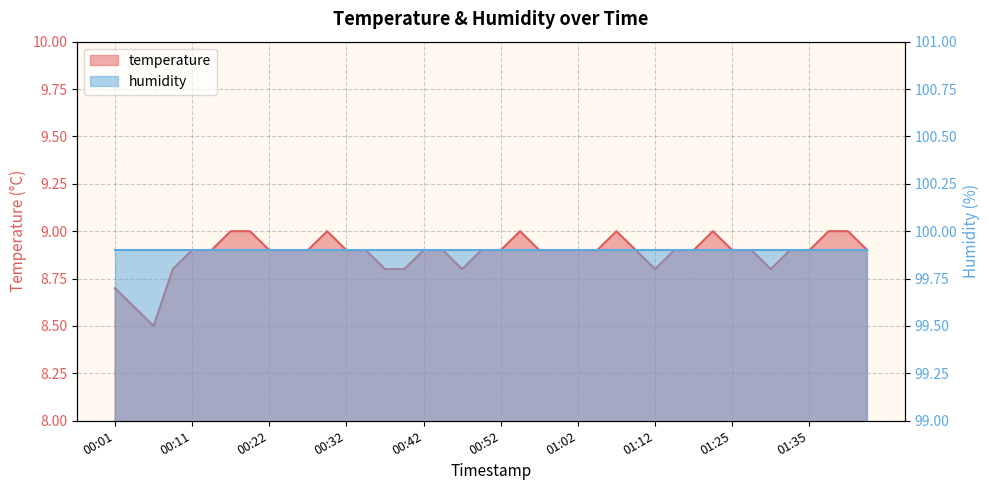

What is the average value?

8.9